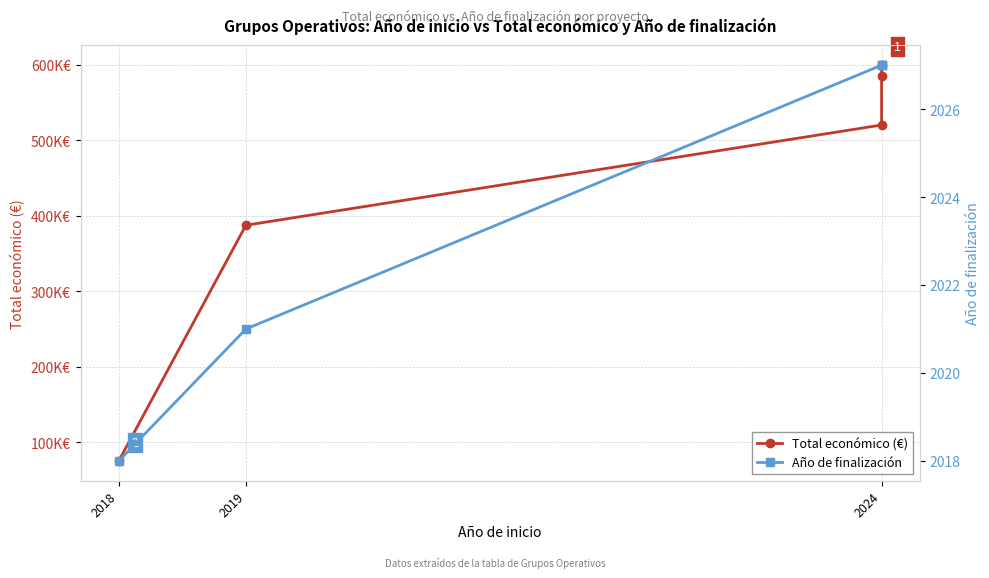

Count the number of data series in this chart.

2